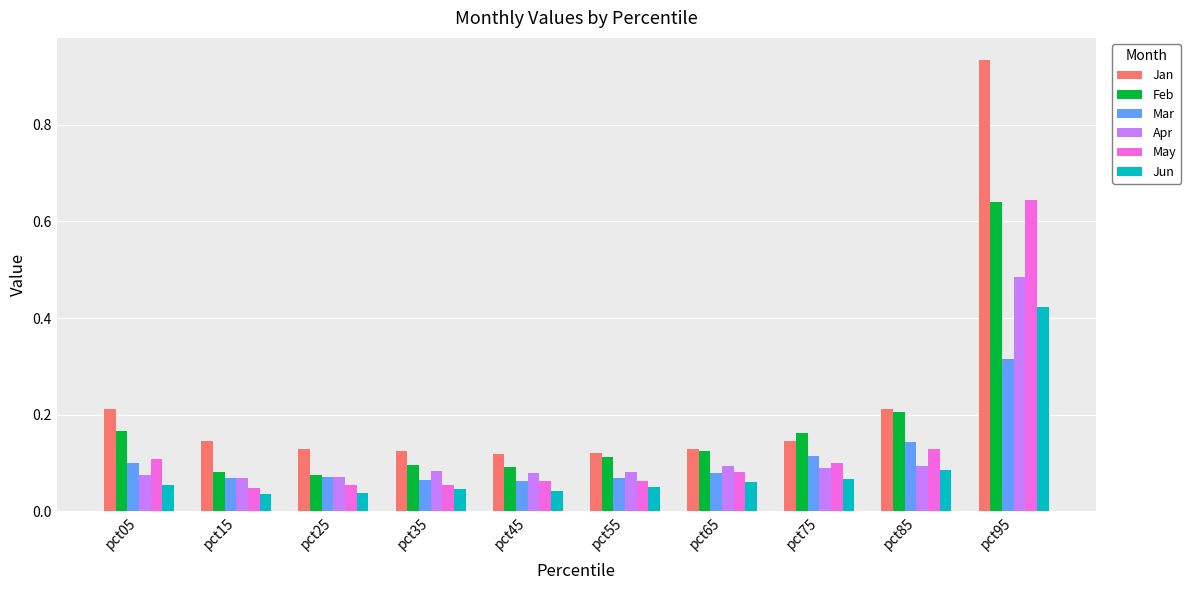

The value of Jun at pct85 is 0.1. True or false?

True